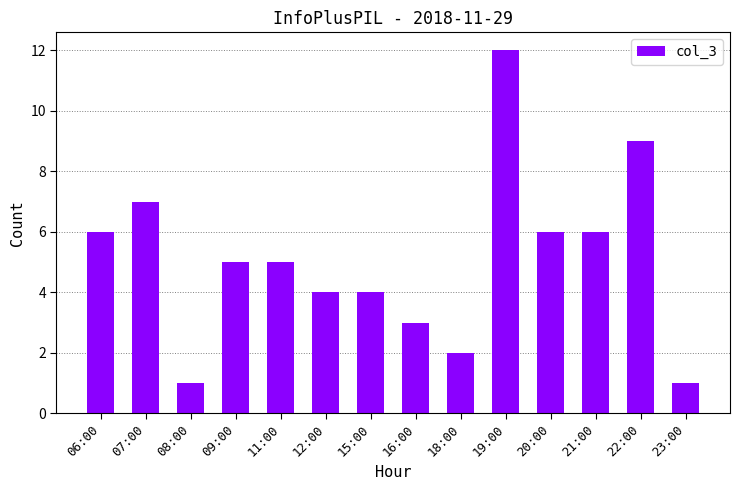

What is the greatest value displayed?

12